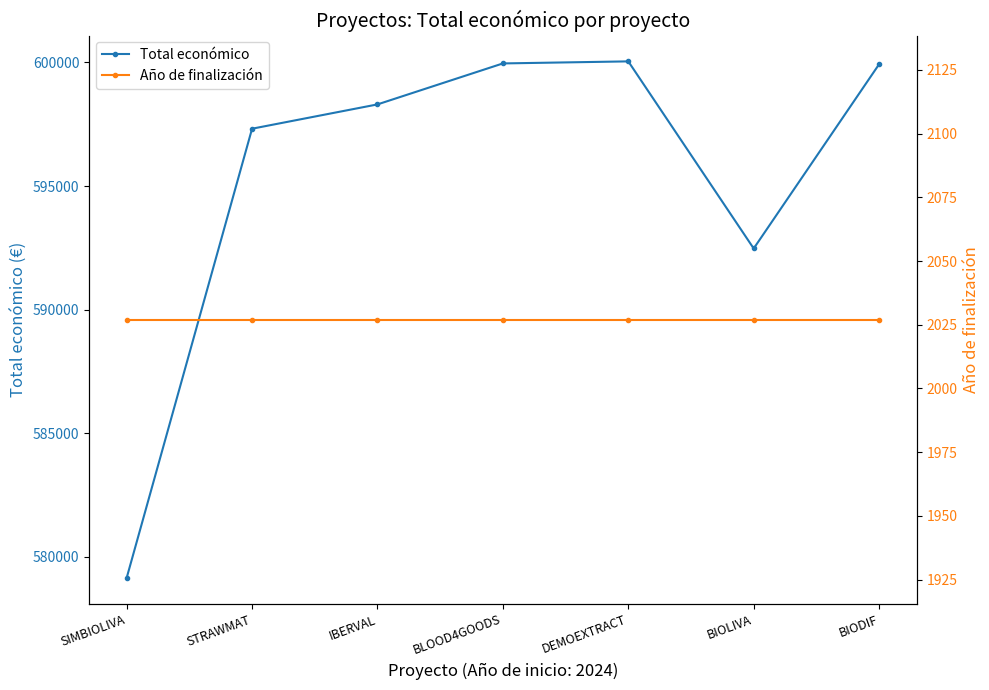

Between BIOLIVA and STRAWMAT, which is larger?

STRAWMAT